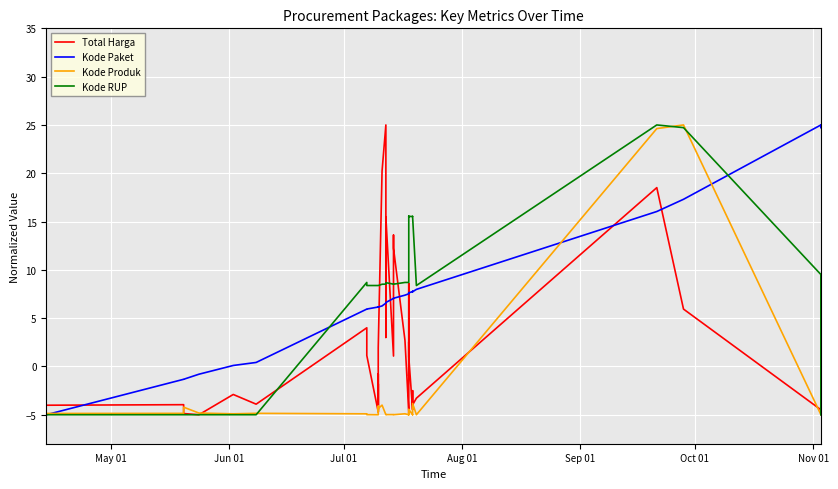

How many series are shown in this chart?

4